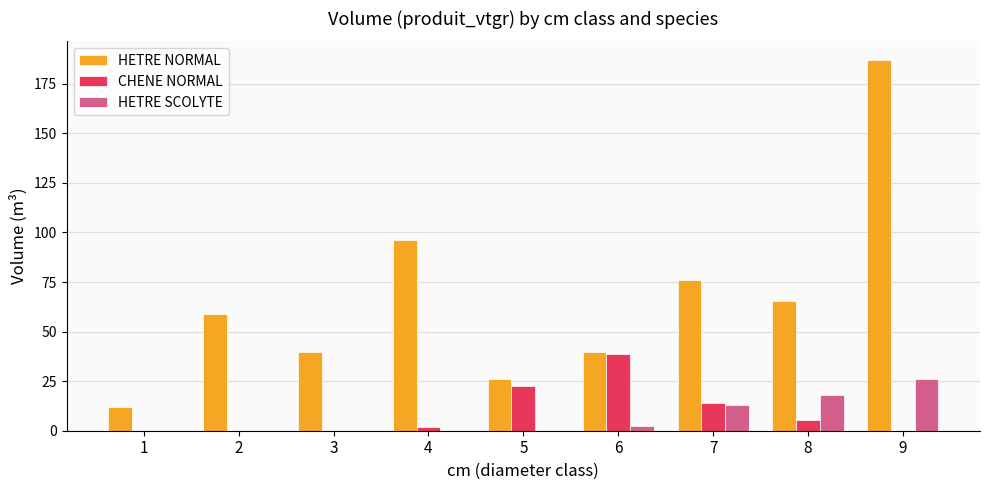

True or false: HETRE NORMAL has a value of 96.1 at 4.

True